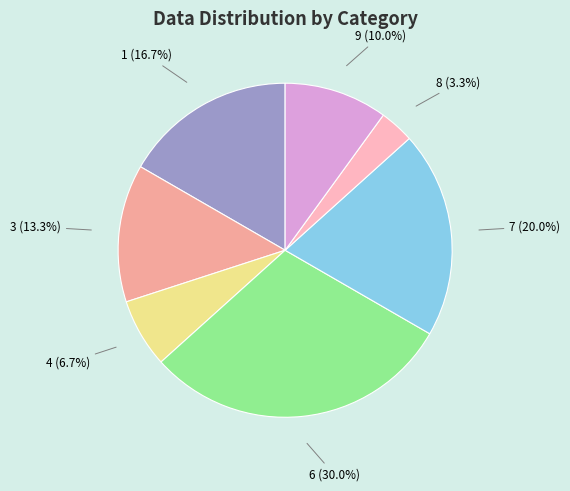

Does any single category account for the majority?

No